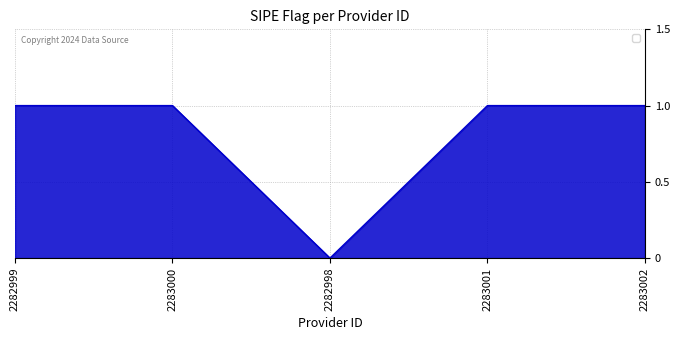

What position from the left is 2283001?

4